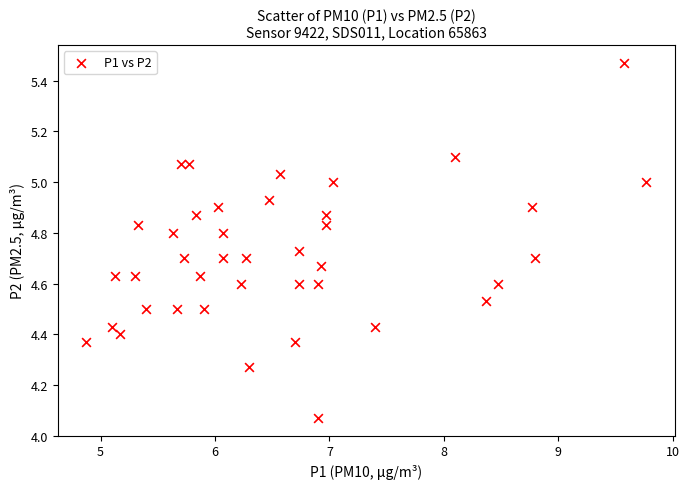

What is the range of Y values (max minus min)?

1.4